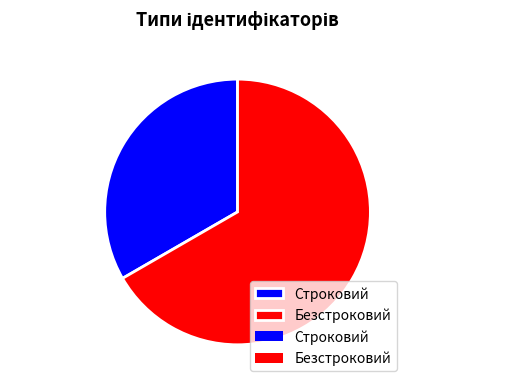

Which slice is the smallest?

Строковий